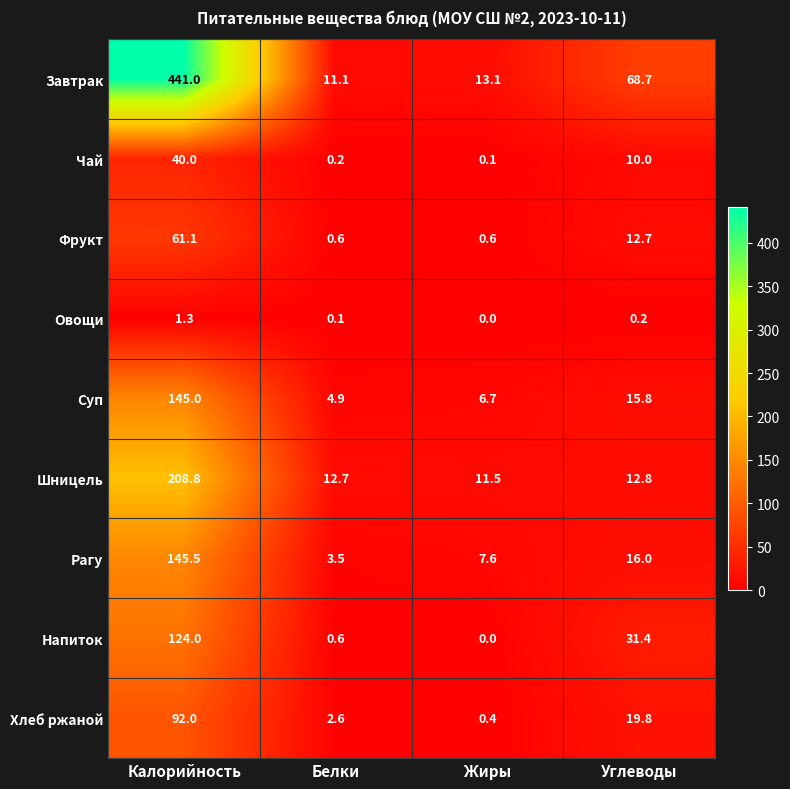

What is the sum of all Напиток values?

156.0